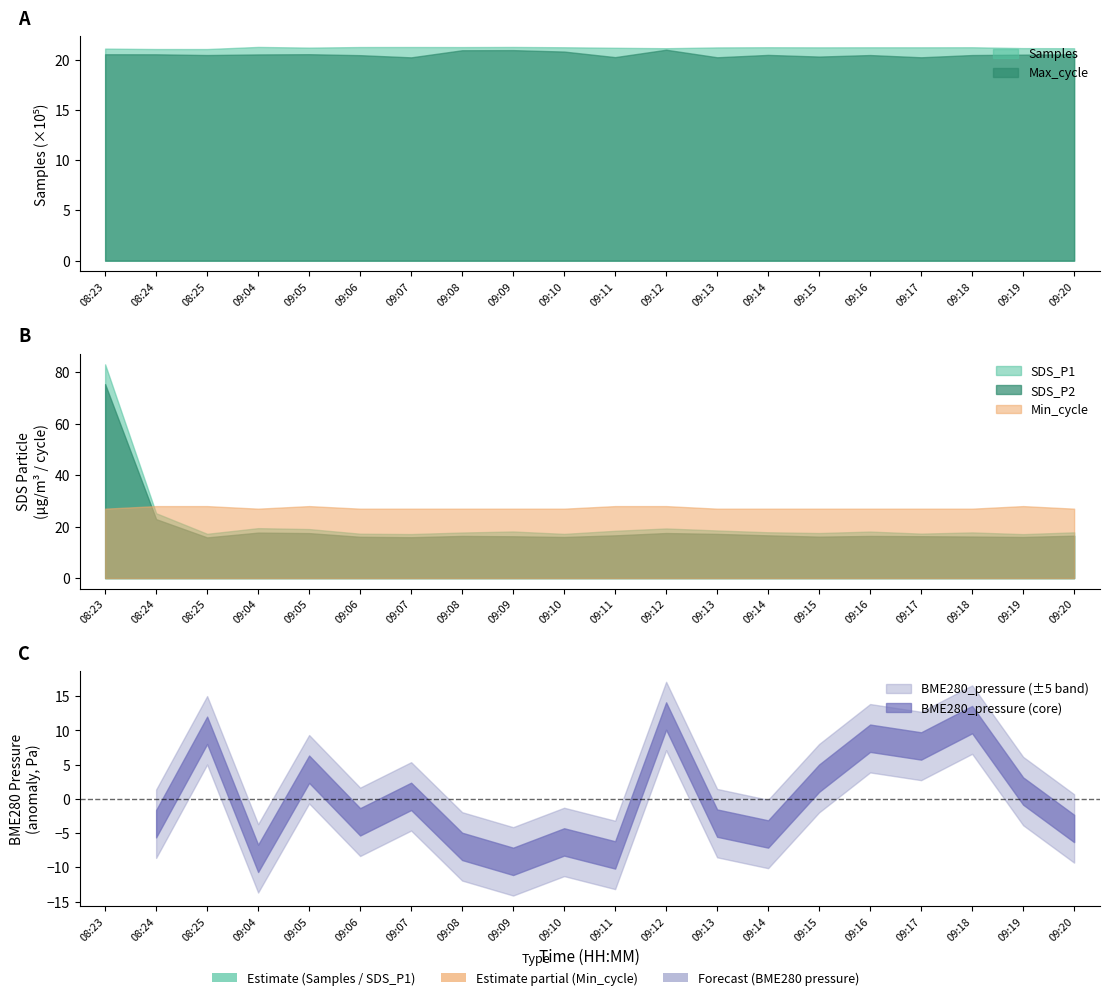

In Min_cycle, how many points are lower than both neighbors (excluding endpoints)?

1